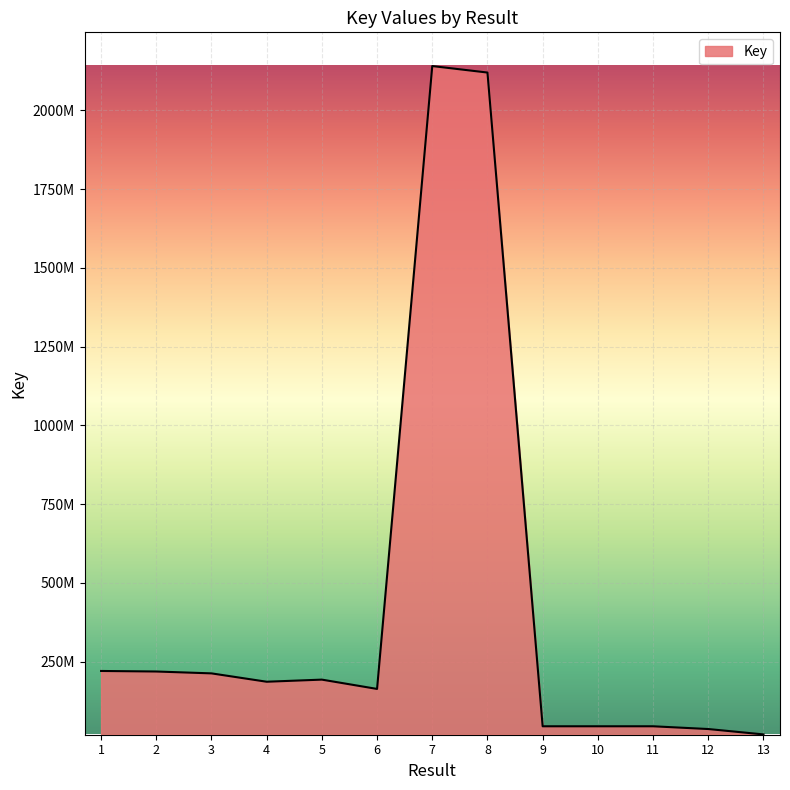

Does the chart display data point markers on the line(s)?

No